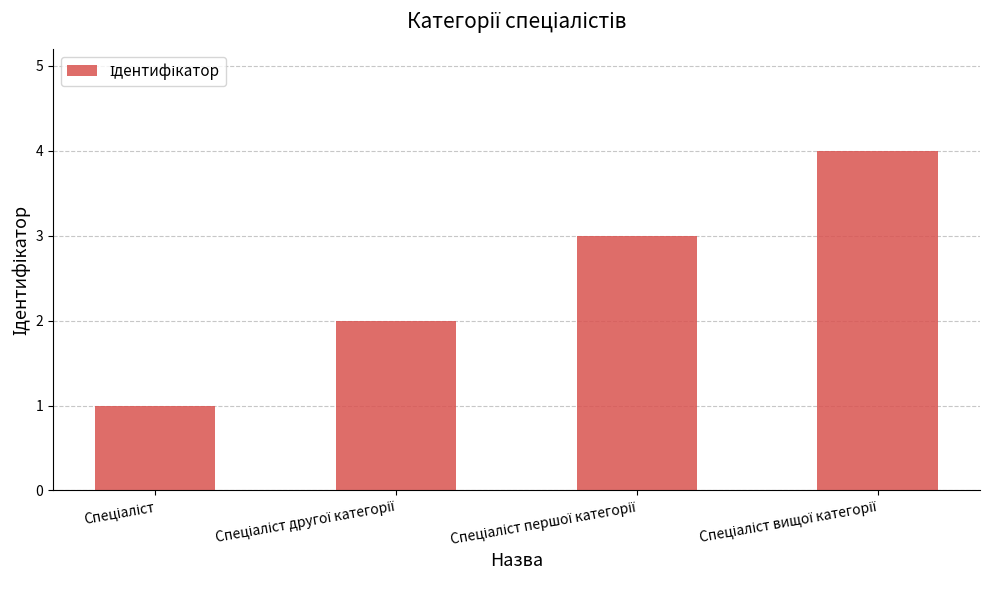

What is the greatest value displayed?

4